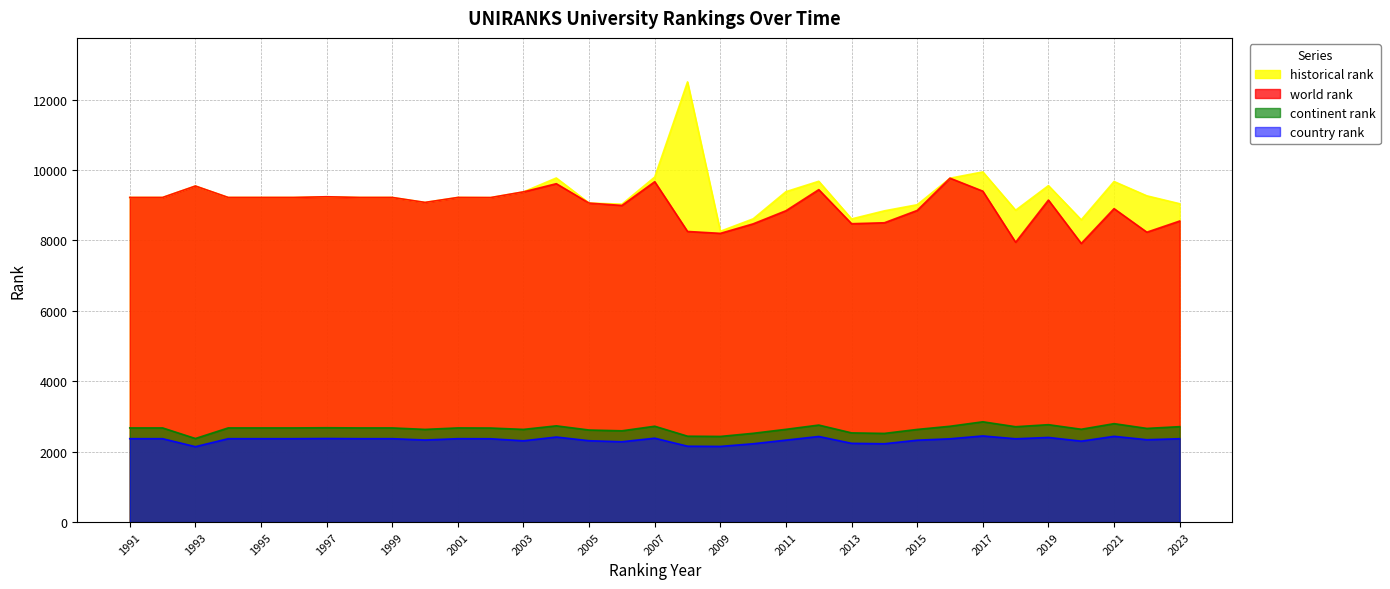

True or false: country rank and continent rank cross at least once.

False